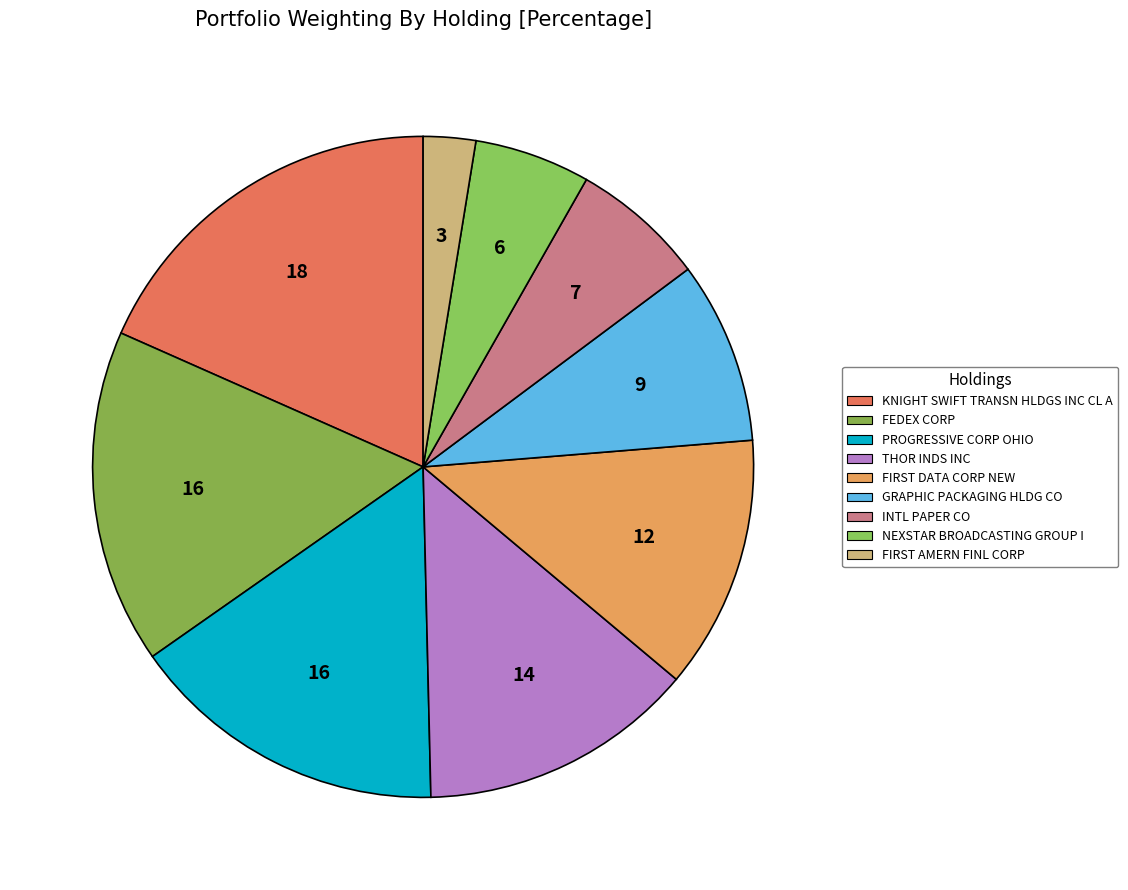

Which category has the smallest portion of the pie?

FIRST AMERN FINL CORP